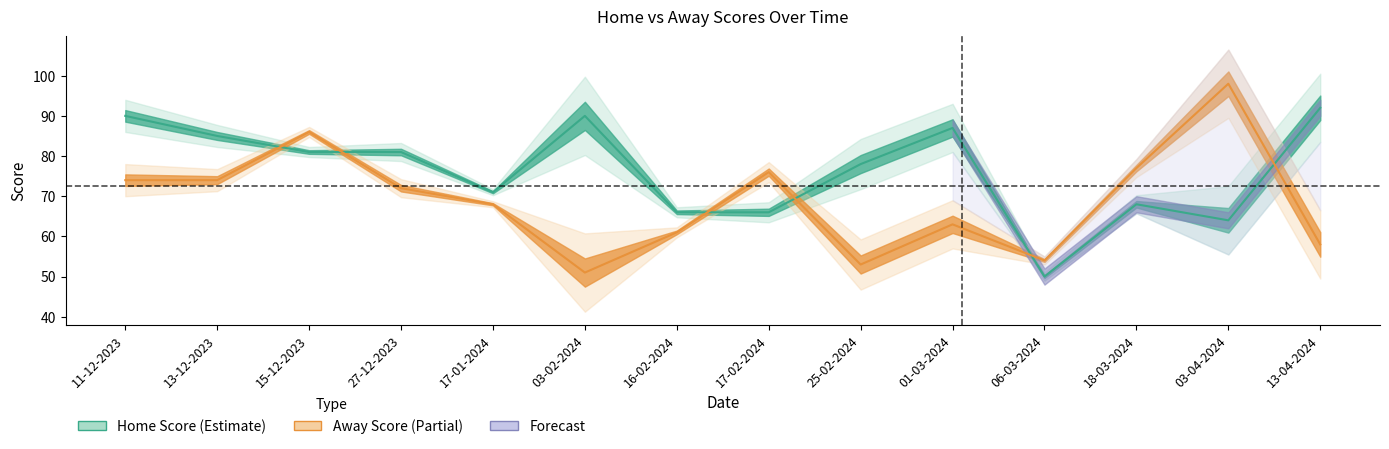

Where is Away Score nearest to the value 74?

11-12-2023